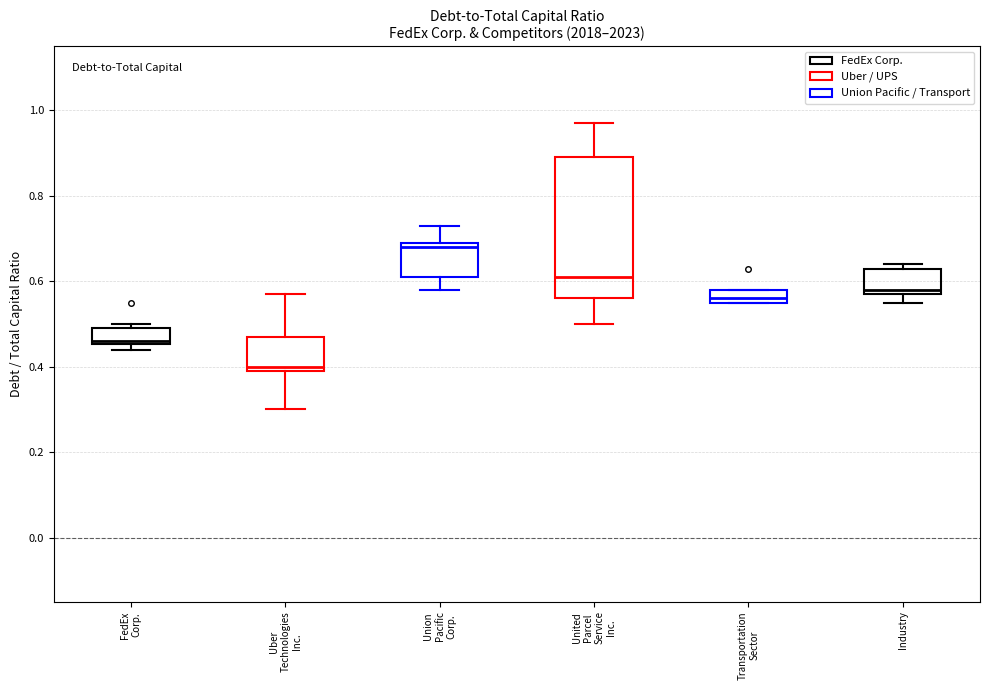

Which box is the tallest, from its lower edge to its upper edge?

United Parcel Service Inc.